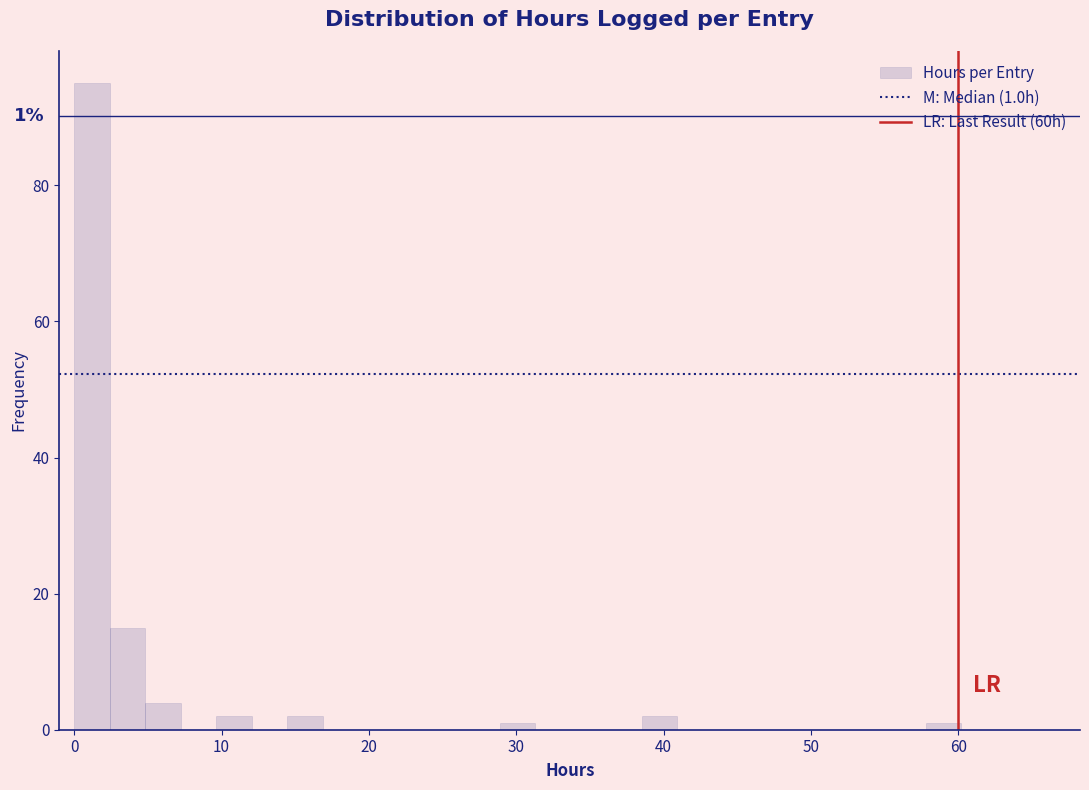

Around what value on the x-axis is the tallest bar? Give the approximate position of its centre, as read against the axis.

1